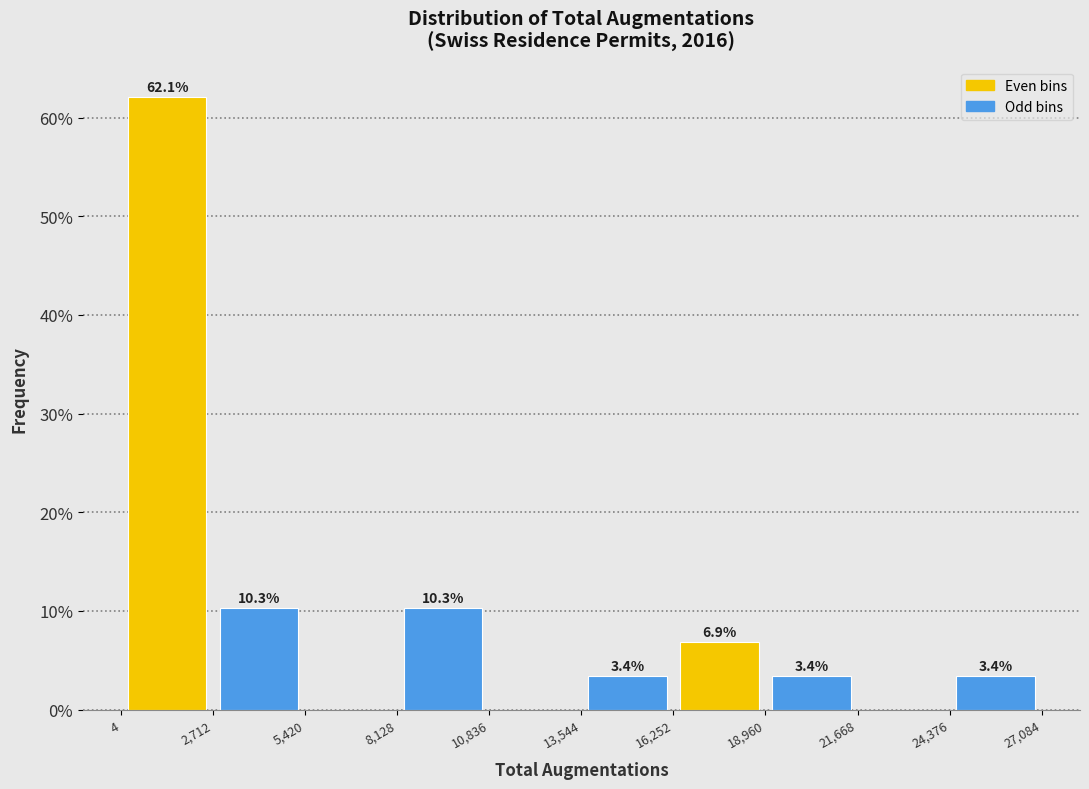

Over which range of the x-axis is the bar tallest?

4 to 2,712